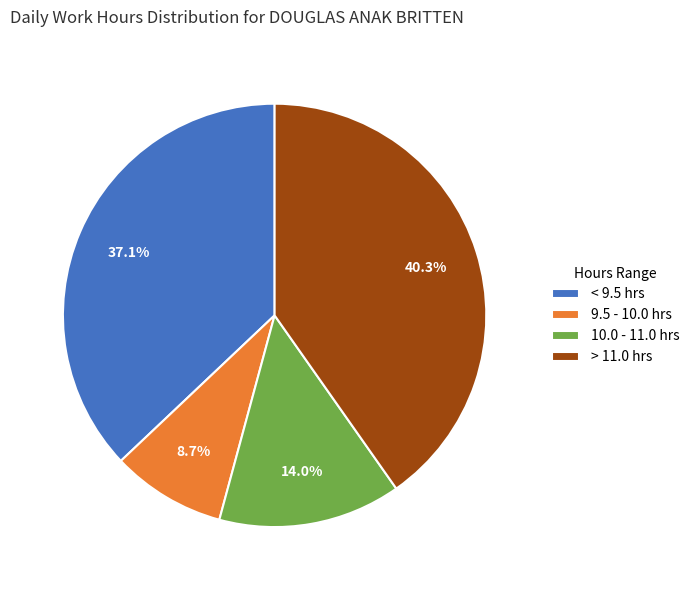

What portion of the pie excludes 9.5 - 10.0 hrs?

91.3%